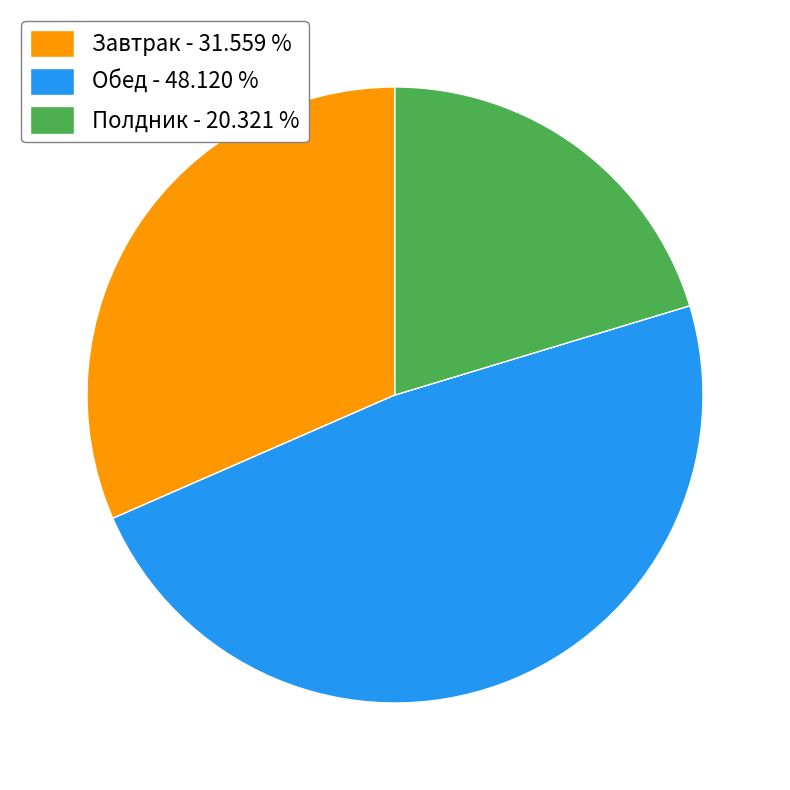

Which category has the biggest portion of the pie?

Обед - 48.120 %